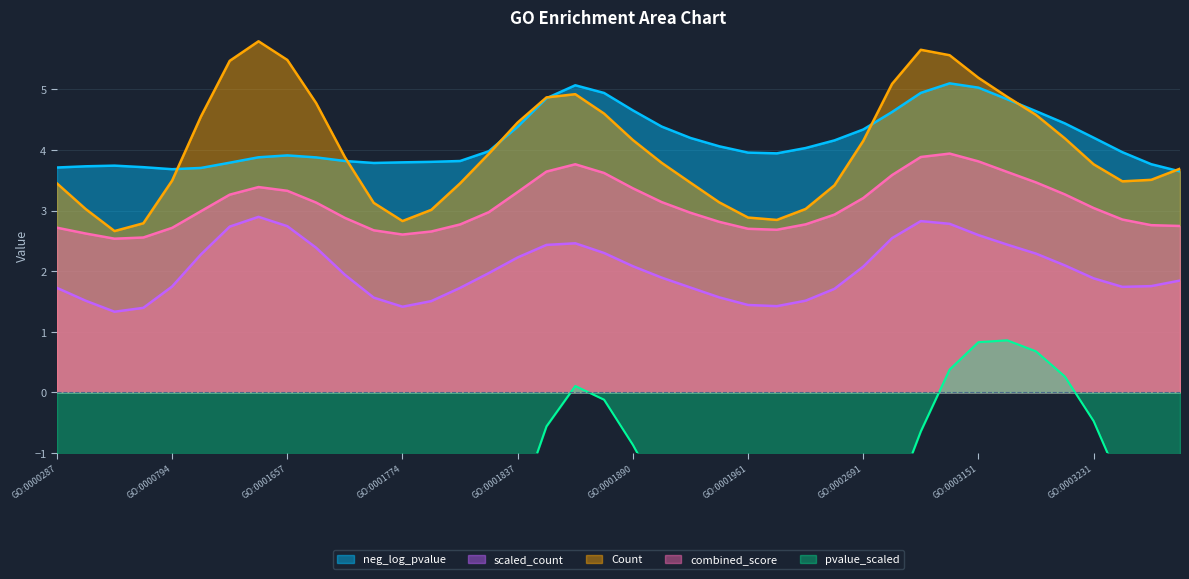

True or false: scaled_count and combined_score intersect in this chart.

False